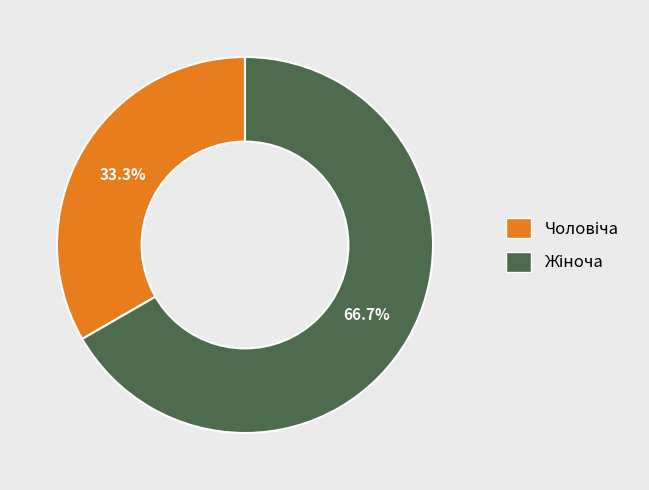

To the nearest percent, what is the difference between the Чоловіча and Жіноча slice percentages?

33%